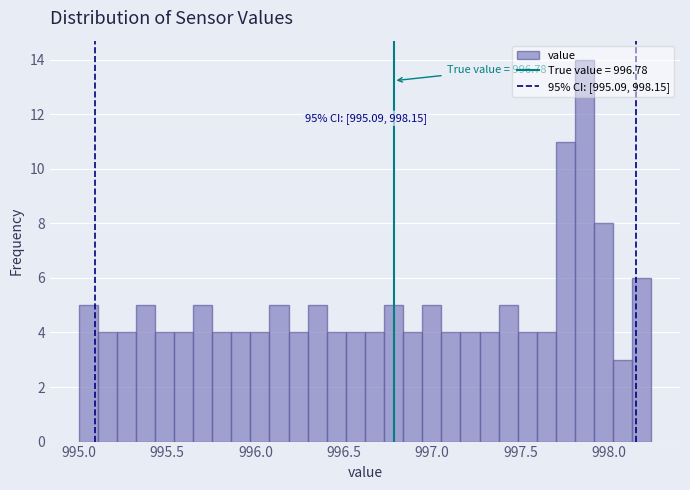

Around what value on the x-axis is the tallest bar? Give the approximate position of its centre, as read against the axis.

997.85